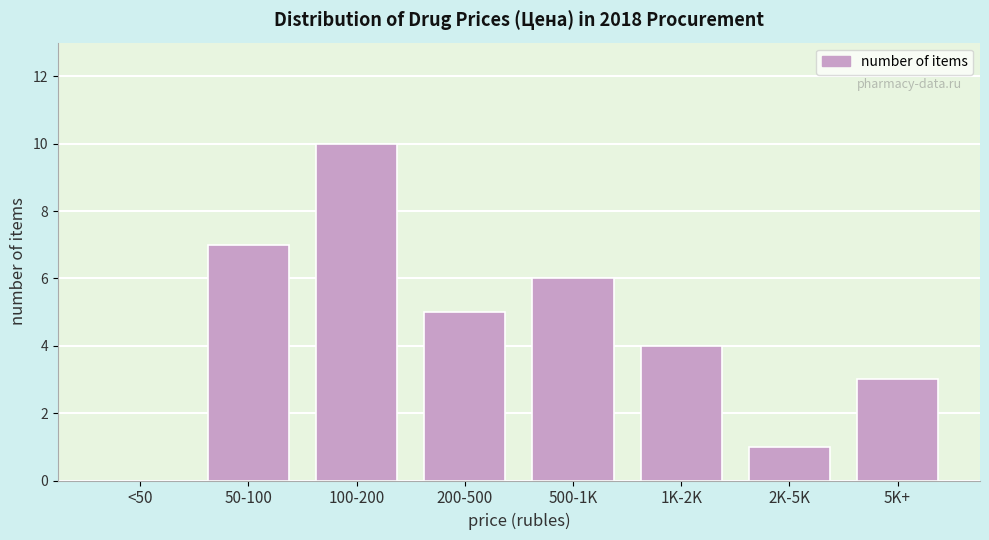

Reading left to right, extract all data points from this chart.

<50=0	50-100=7	100-200=10	200-500=5	500-1K=6	1K-2K=4	2K-5K=1	5K+=3